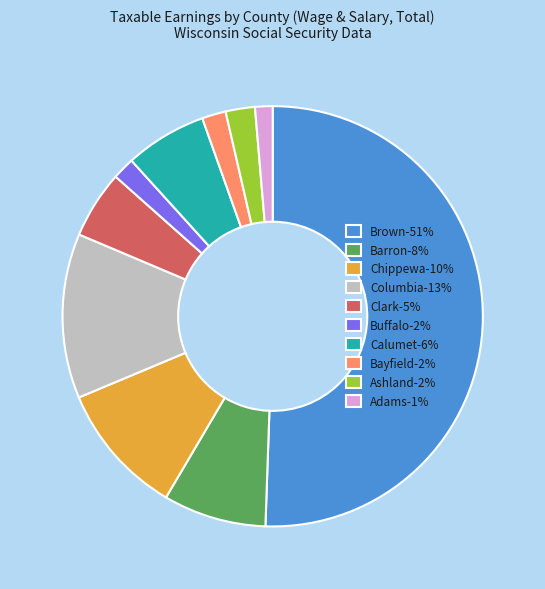

Between Calumet-6% and Barron-8%, which is larger?

Barron-8%